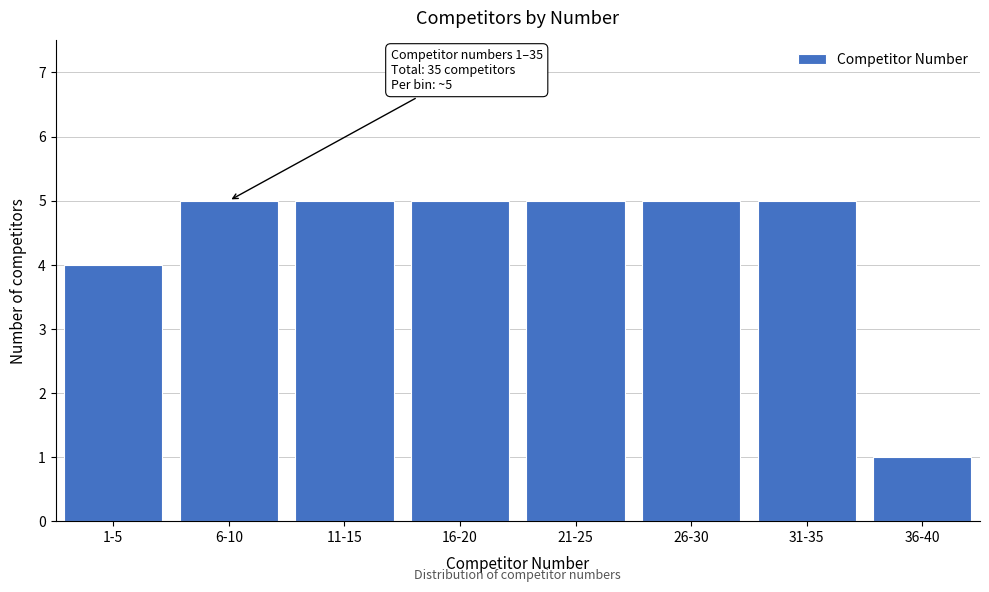

Reading left to right, list all the values displayed in this chart.

1-5=4	6-10=5	11-15=5	16-20=5	21-25=5	26-30=5	31-35=5	36-40=1